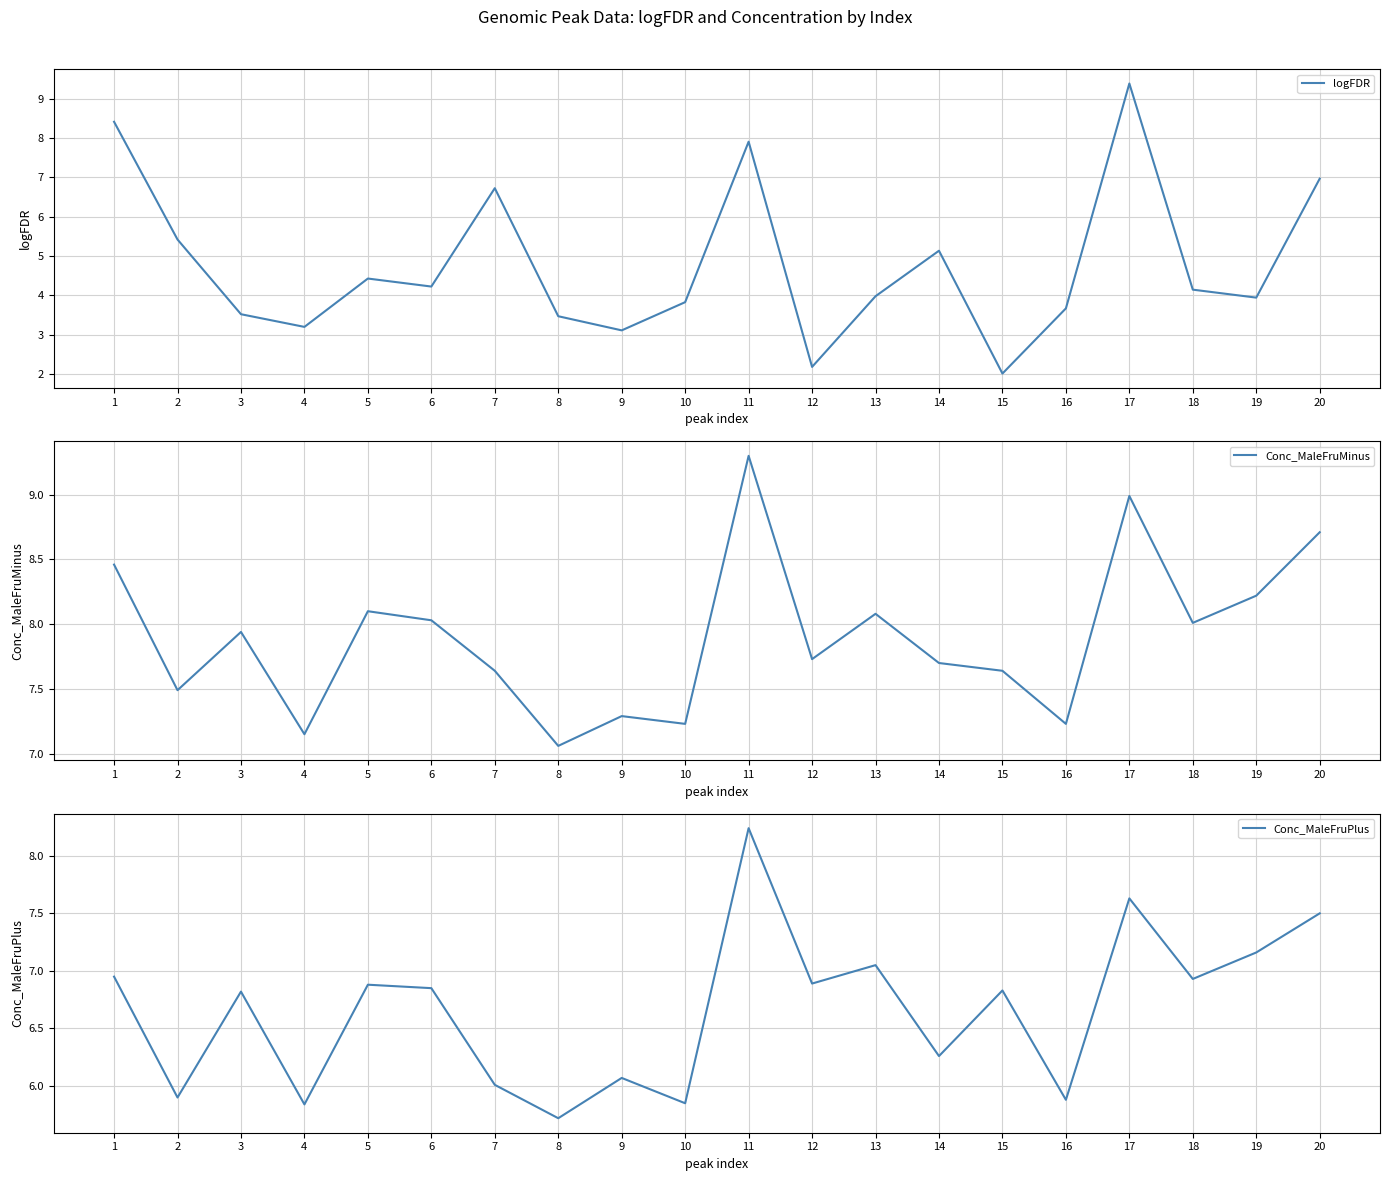

Count the number of categories in the chart.

20